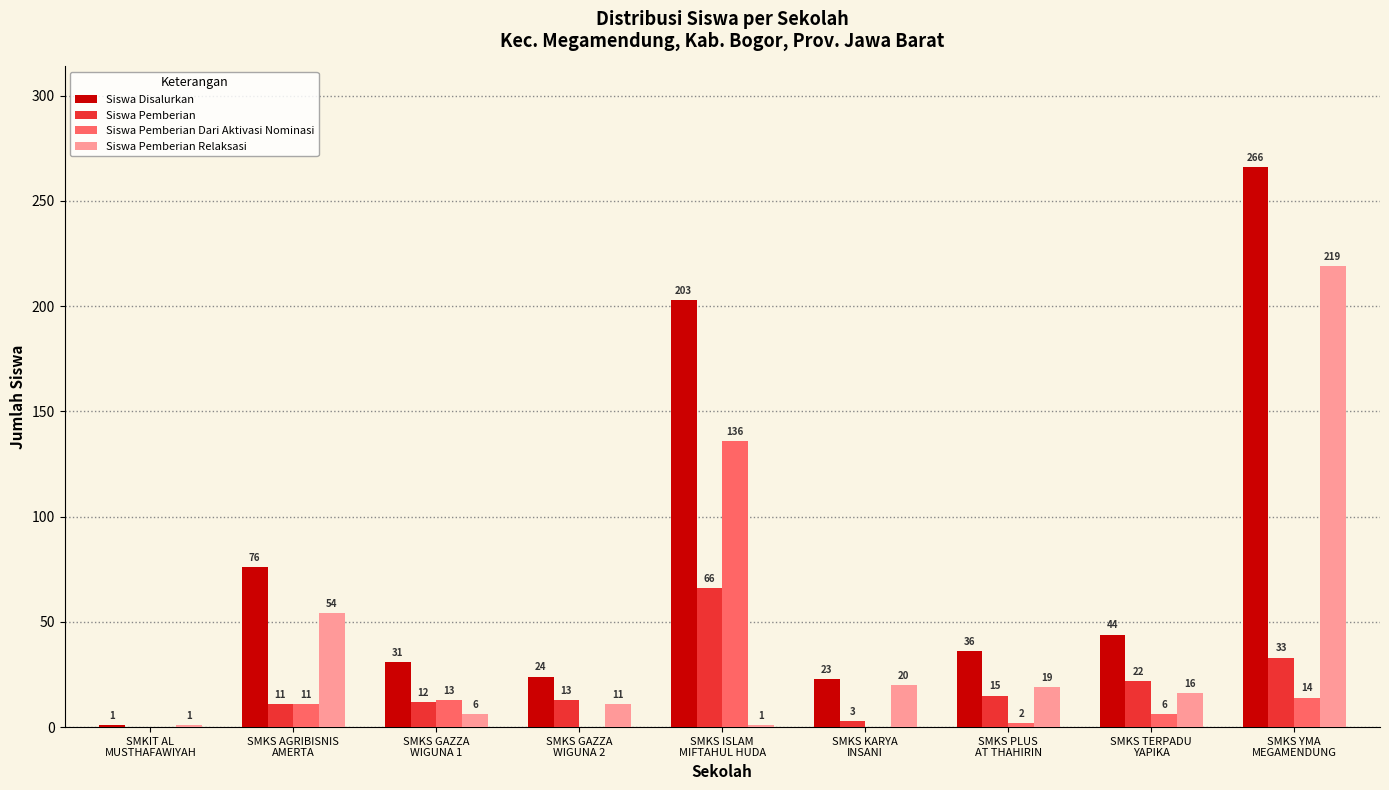

True or false: Siswa Pemberian Dari Aktivasi Nominasi has a value of 14 at SMKS YMA
MEGAMENDUNG.

True